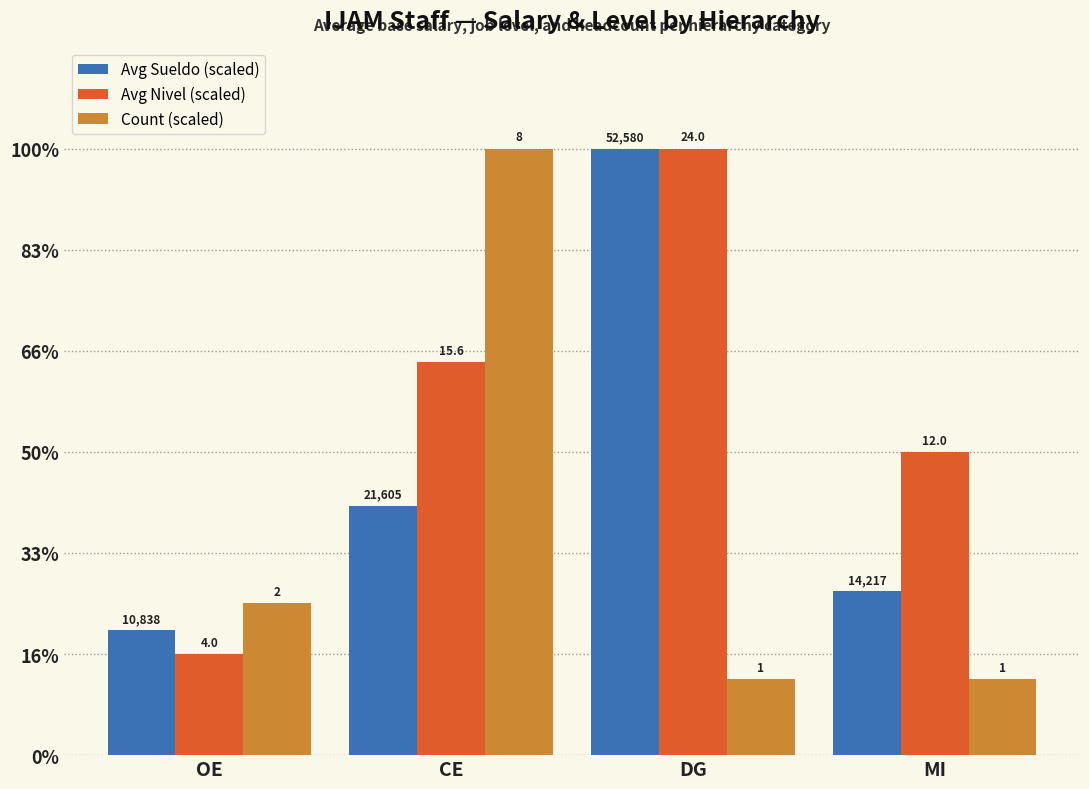

What are all the series names shown in the legend?

Avg Sueldo (scaled), Avg Nivel (scaled), Count (scaled)